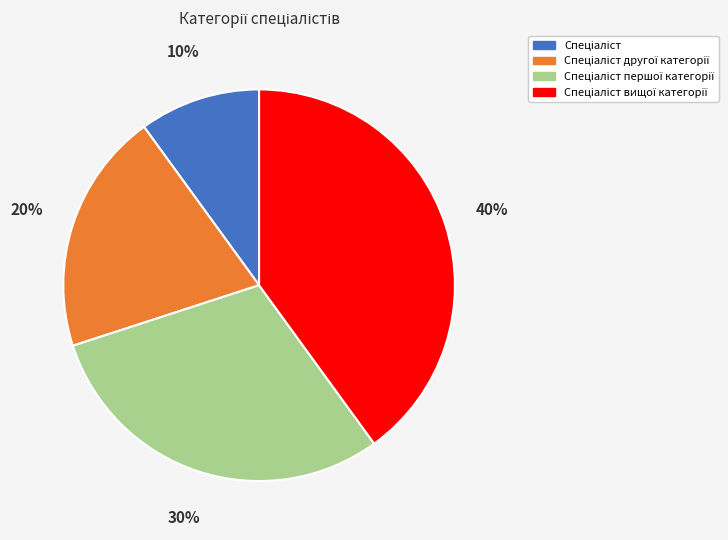

Is there any slice that represents more than half of the pie?

No